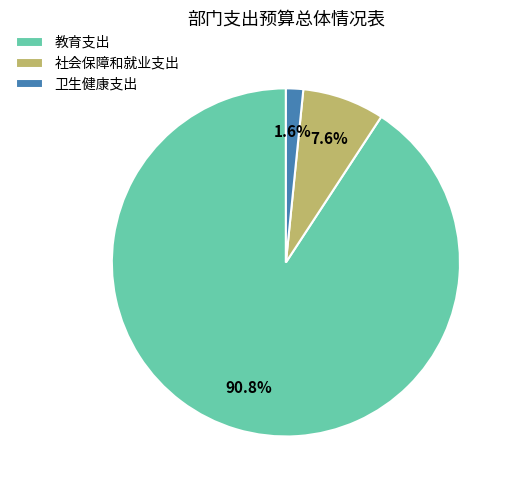

To the nearest percent, what percentage of the pie is 教育支出?

91%